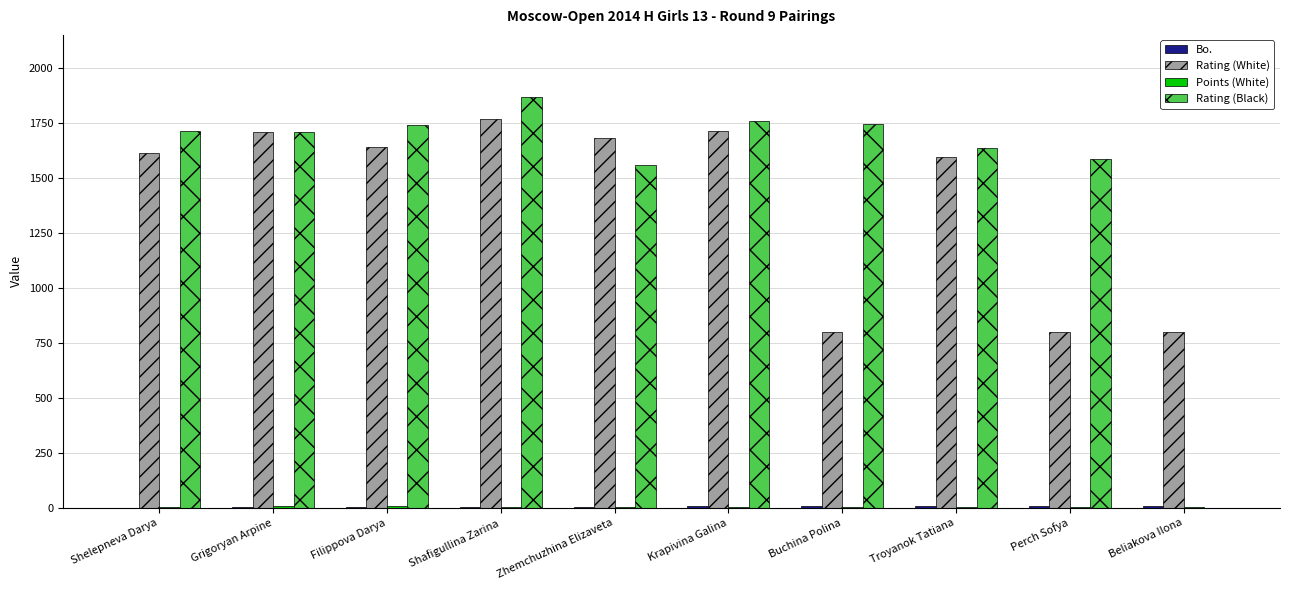

How many groups of bars are there?

10